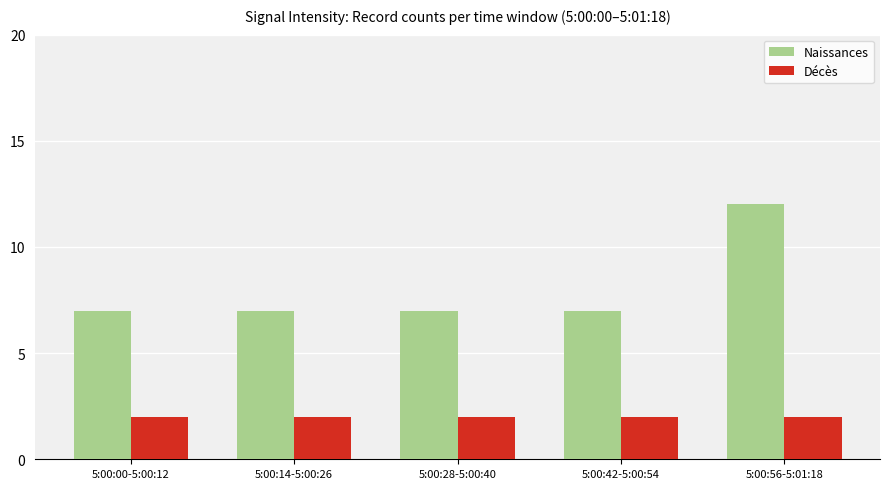

Which category has the highest value in the Naissances series?

5:00:56-5:01:18